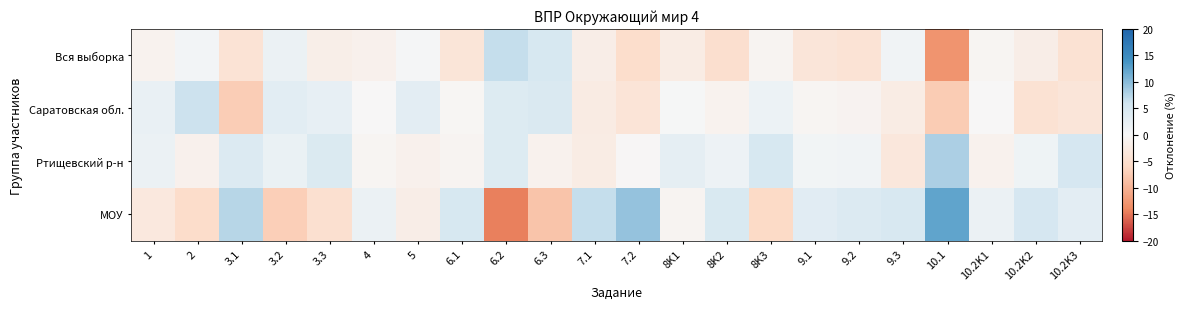

Reading left to right, extract all data points from this chart.

Вся выборка: 1=-1.0	2=0.7	3.1=-4.1	3.2=1.9	3.3=-1.8	4=-1.3	5=0.3	6.1=-3.8	6.2=6.6	6.3=4.9	7.1=-2.0	7.2=-5.2	8K1=-2.3	8K2=-4.9	8K3=-0.7	9.1=-3.7	9.2=-4.2	9.3=1.0	10.1=-12.9	10.2K1=-0.5	10.2K2=-2.0	10.2K3=-4.4
Саратовская обл.: 1=2.1	2=6.1	3.1=-7.3	3.2=3.2	3.3=2.4	4=-0.0	5=3.0	6.1=-0.4	6.2=3.9	6.3=4.4	7.1=-2.4	7.2=-4.0	8K1=0.3	8K2=-1.1	8K3=1.6	9.1=-0.6	9.2=-0.9	9.3=-2.3	10.1=-7.5	10.2K1=-0.1	10.2K2=-4.5	10.2K3=-3.7
Ртищевский р-н: 1=1.9	2=-1.4	3.1=4.1	3.2=1.9	3.3=4.2	4=-0.5	5=-1.3	6.1=-0.7	6.2=3.9	6.3=-1.1	7.1=-2.2	7.2=-0.2	8K1=2.7	8K2=1.5	8K3=4.9	9.1=0.9	9.2=1.0	9.3=-3.4	10.1=8.0	10.2K1=-1.2	10.2K2=1.4	10.2K3=5.0
МОУ: 1=-3.0	2=-5.4	3.1=7.4	3.2=-7.1	3.3=-4.8	4=1.8	5=-2.0	6.1=4.9	6.2=-14.4	6.3=-8.1	7.1=6.6	7.2=9.4	8K1=-0.7	8K2=4.6	8K3=-5.8	9.1=3.3	9.2=4.1	9.3=4.7	10.1=12.3	10.2K1=1.9	10.2K2=5.1	10.2K3=3.0